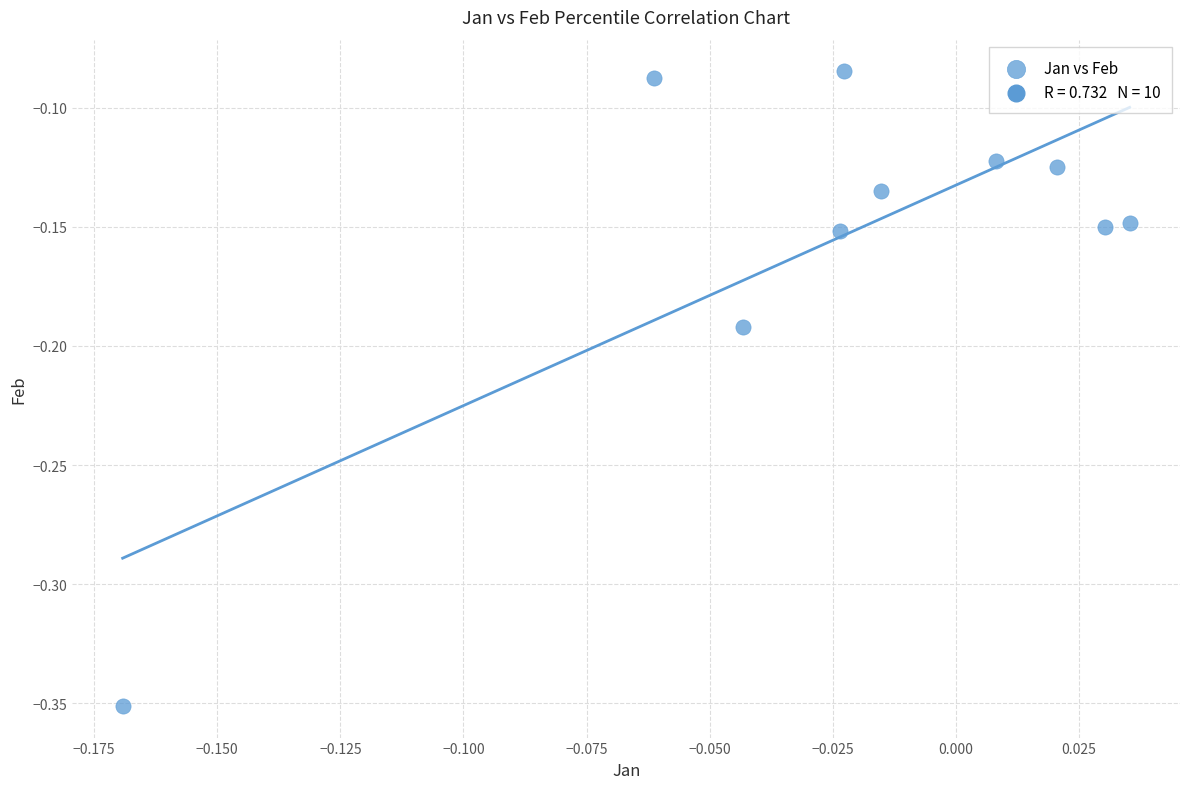

What is the range of Y values (max minus min)?

0.3